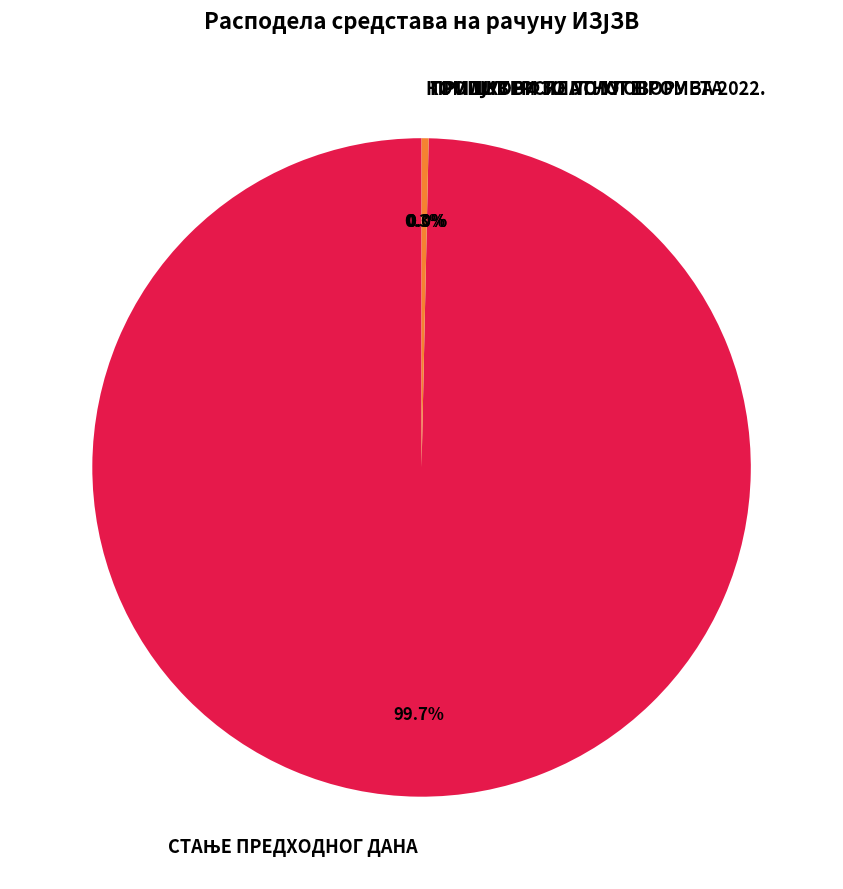

Does any single category account for the majority?

Yes